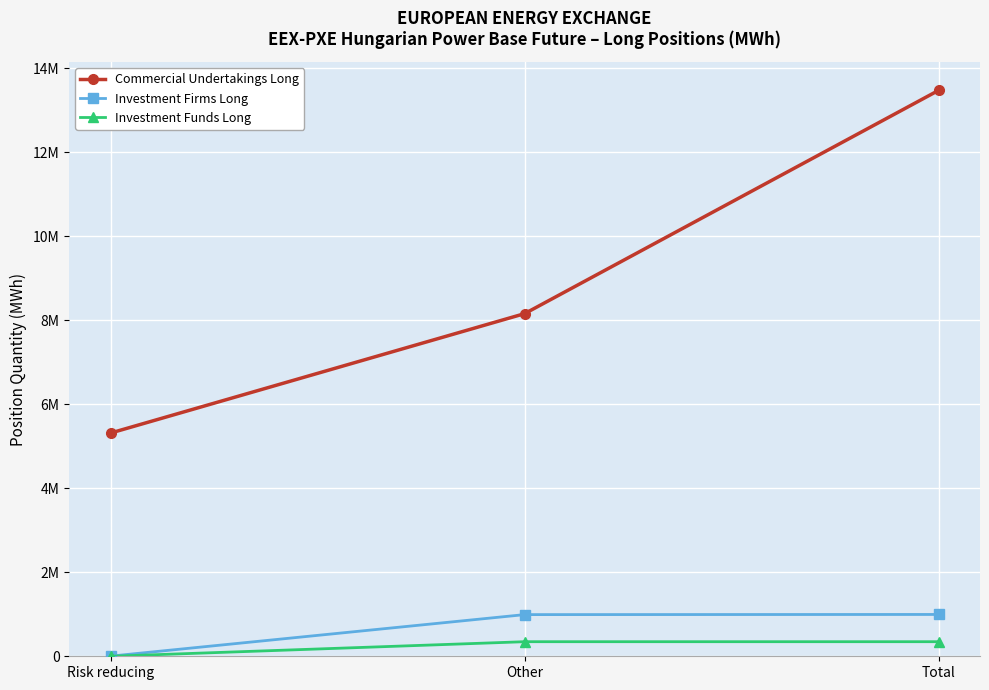

What are all the series names shown in the legend?

Commercial Undertakings Long, Investment Firms Long, Investment Funds Long